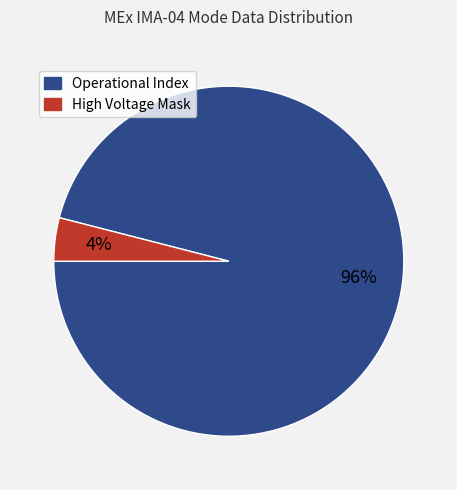

Which slice represents more than half of the pie?

Operational Index